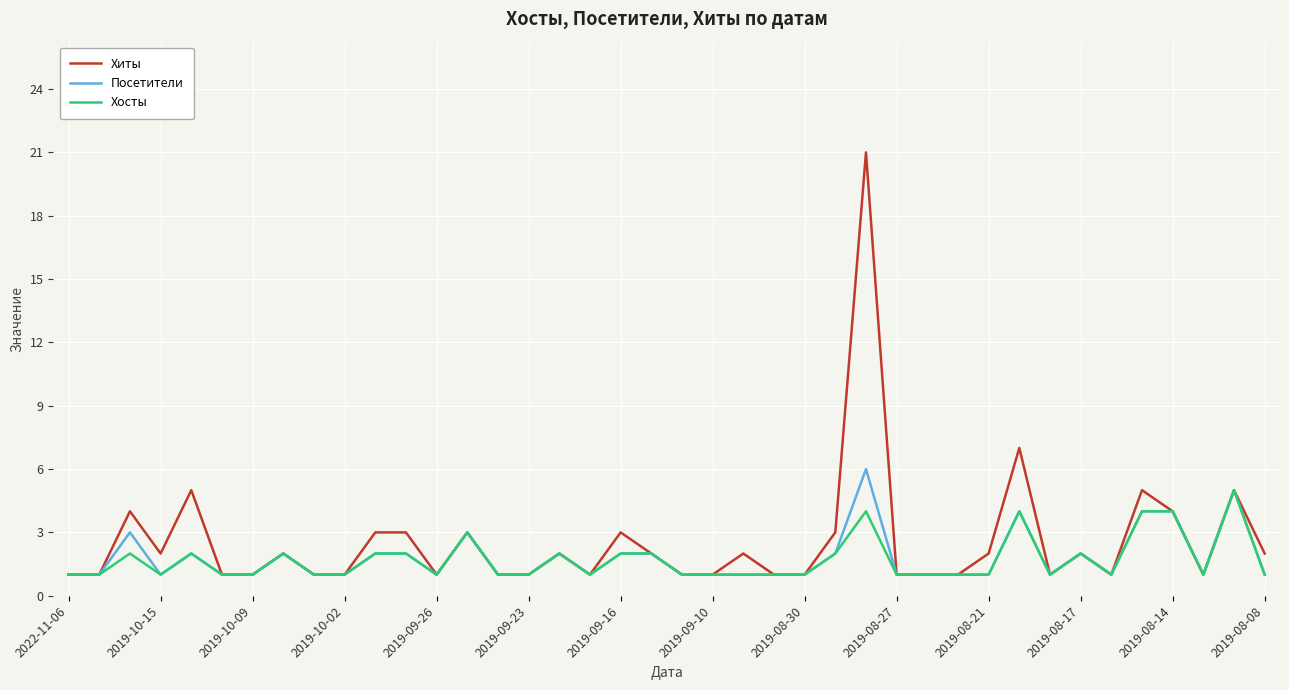

What is the highest value of the Посетители series?

6